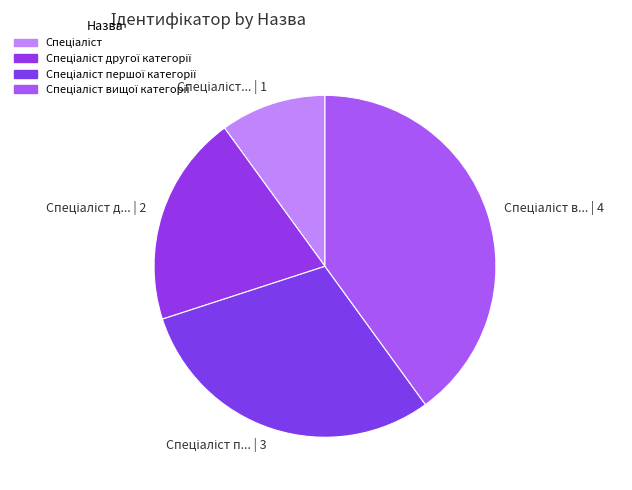

Is there a majority slice in this chart?

No